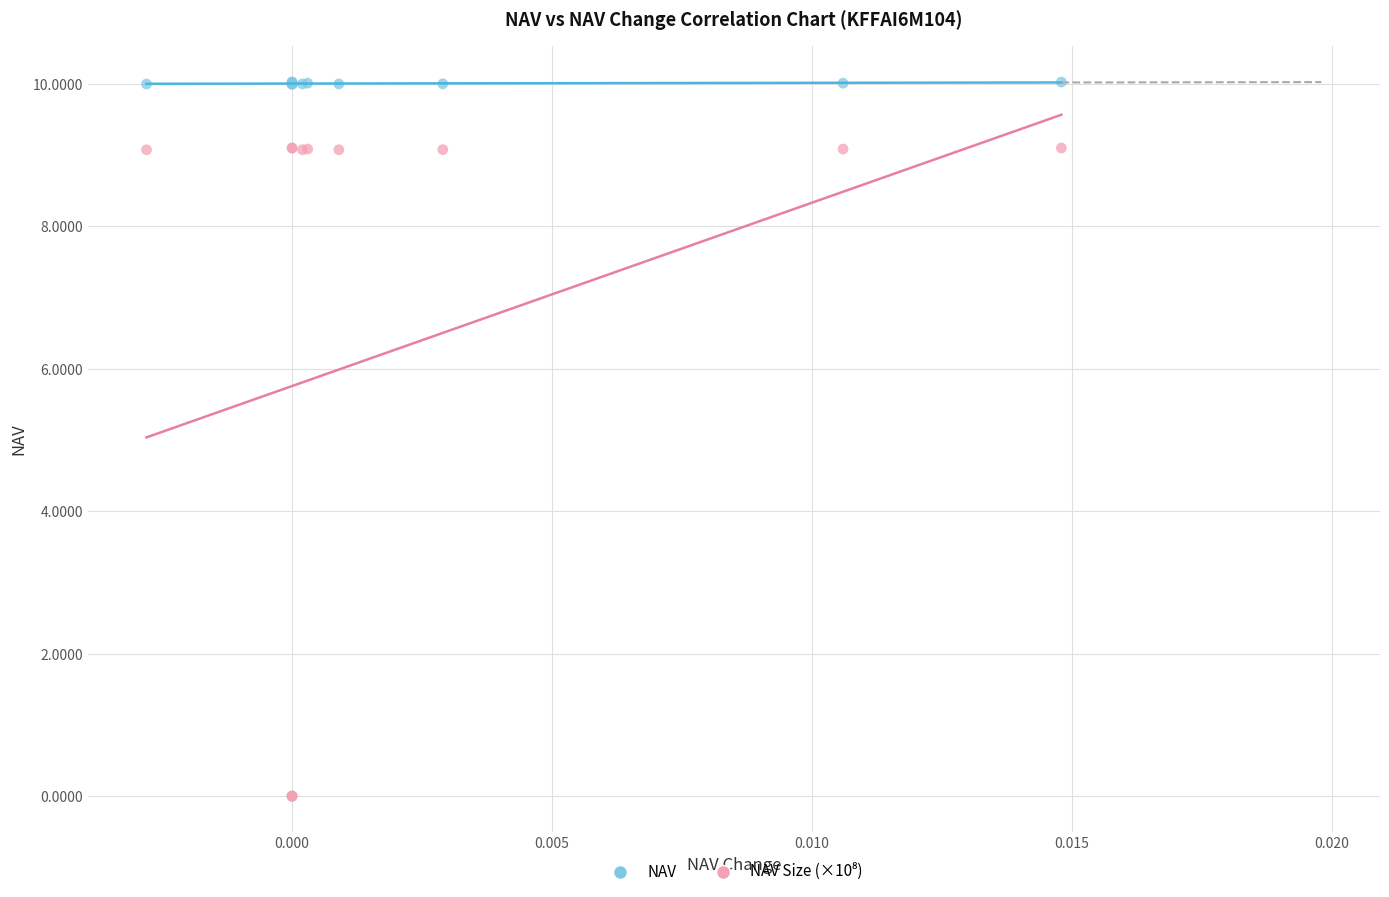

Which series reaches the maximum Y coordinate?

NAV